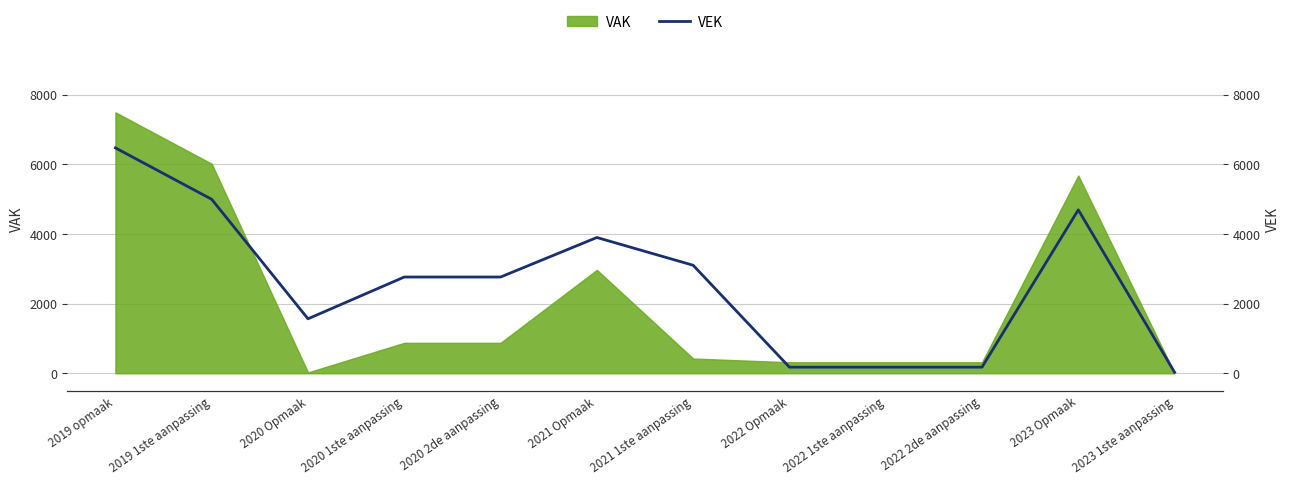

How many data points are above 2764?

5